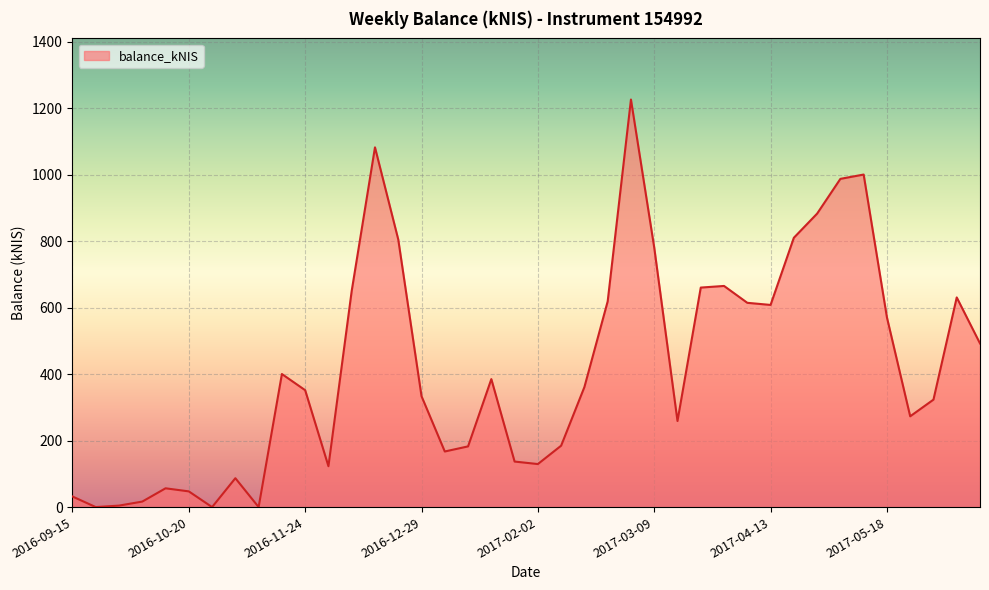

What is the greatest value displayed?

1225.9